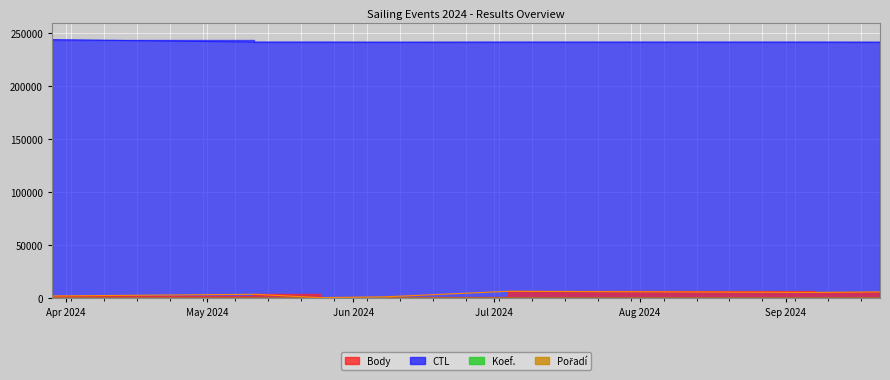

What is the label of the 5th point from the left?

2024-07-04